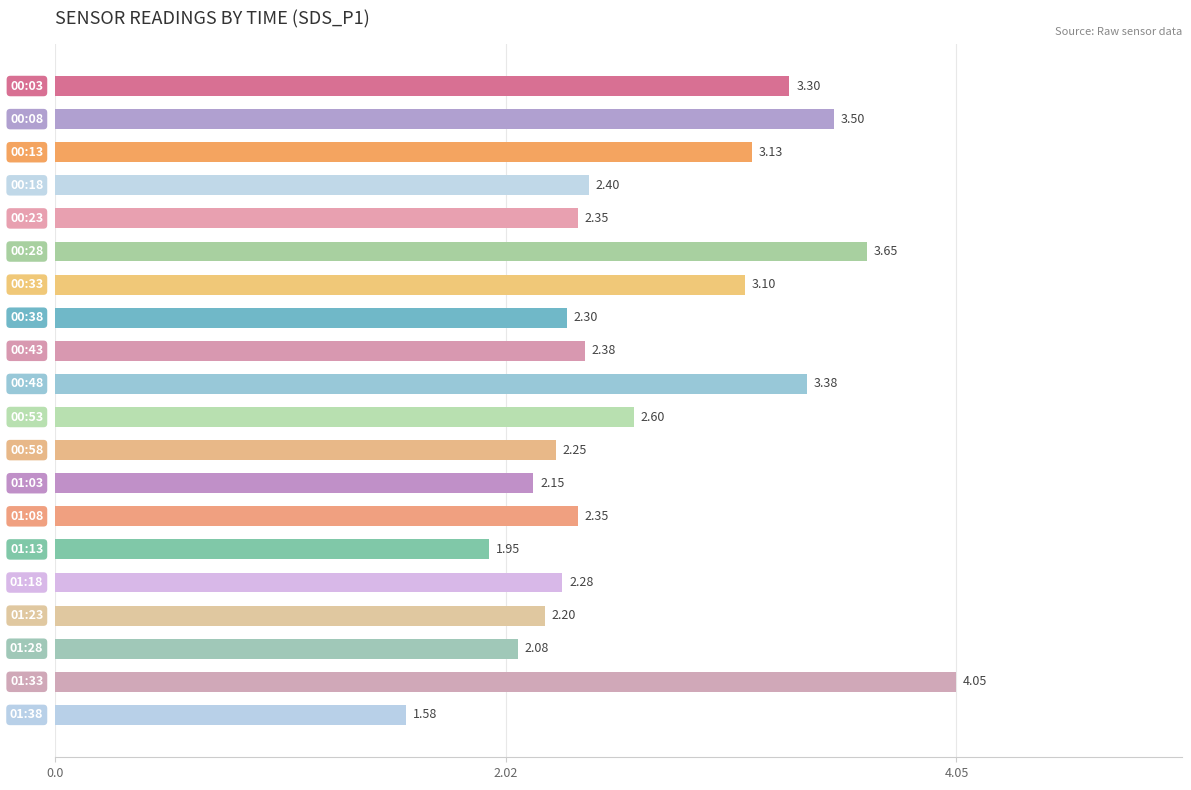

What is the sum of all values?

53.0